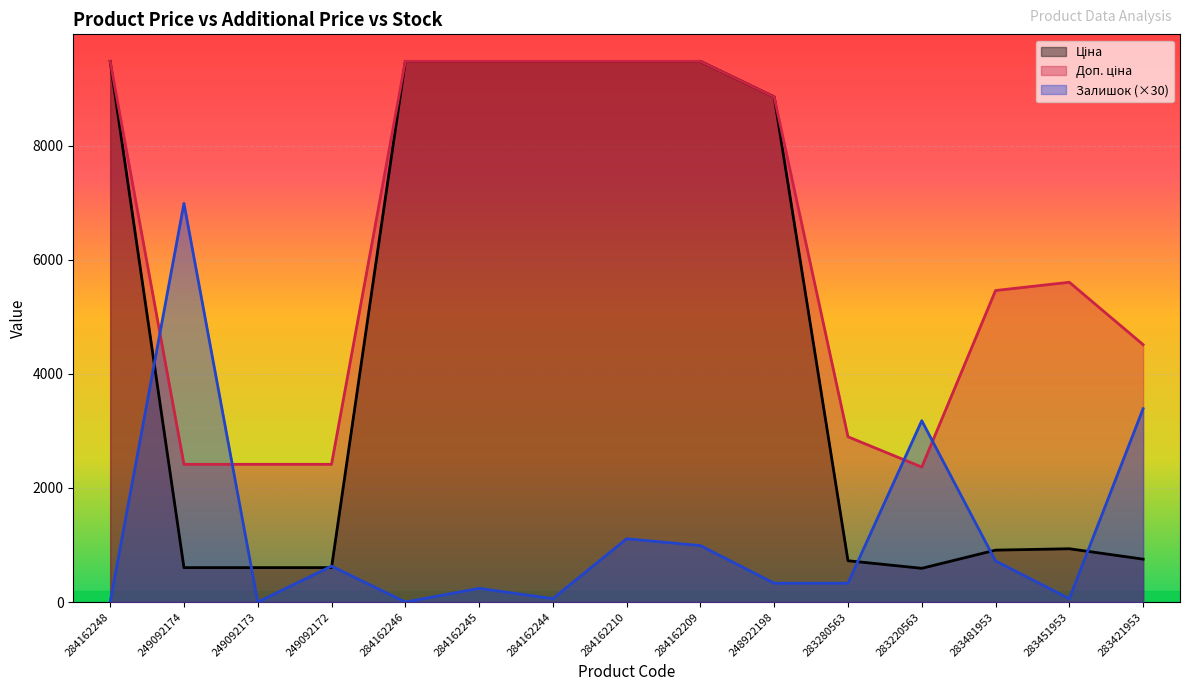

Reading left to right, transcribe all the data shown in this chart.

Ціна: 9480.1	603.7	603.7	603.7	9480.1	9480.1	9480.1	9480.1	9480.1	8856.7	724.5	591.6	910.4	934.5	752.2
Доп. ціна: 9480.1	2414.8	2414.8	2414.8	9480.1	9480.1	9480.1	9480.1	9480.1	8856.7	2897.8	2366.5	5462.3	5607.2	4513.3
Залишок: 0.0	6990.0	0.0	630.0	0.0	240.0	60.0	1110.0	990.0	330.0	330.0	3180.0	720.0	60.0	3390.0